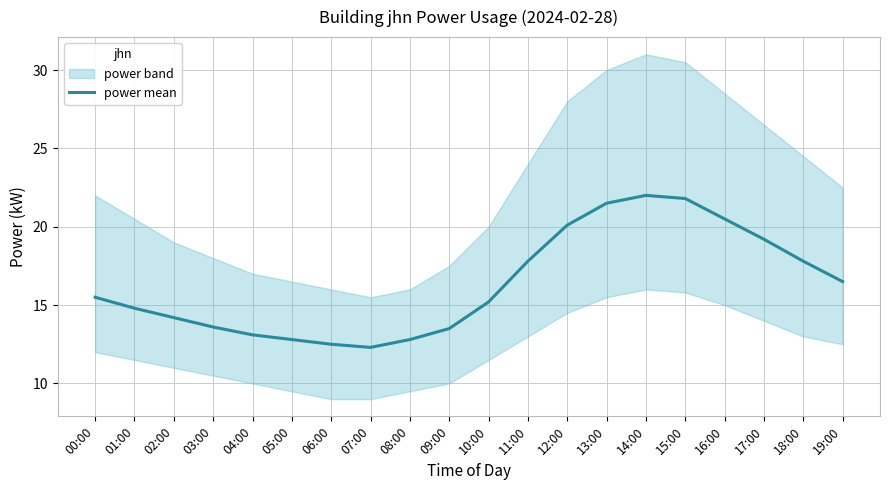

List the labels in order of value, largest first.

14:00, 15:00, 13:00, 16:00, 12:00, 17:00, 11:00, 18:00, 19:00, 00:00, 10:00, 01:00, 02:00, 03:00, 09:00, 04:00, 05:00, 08:00, 06:00, 07:00